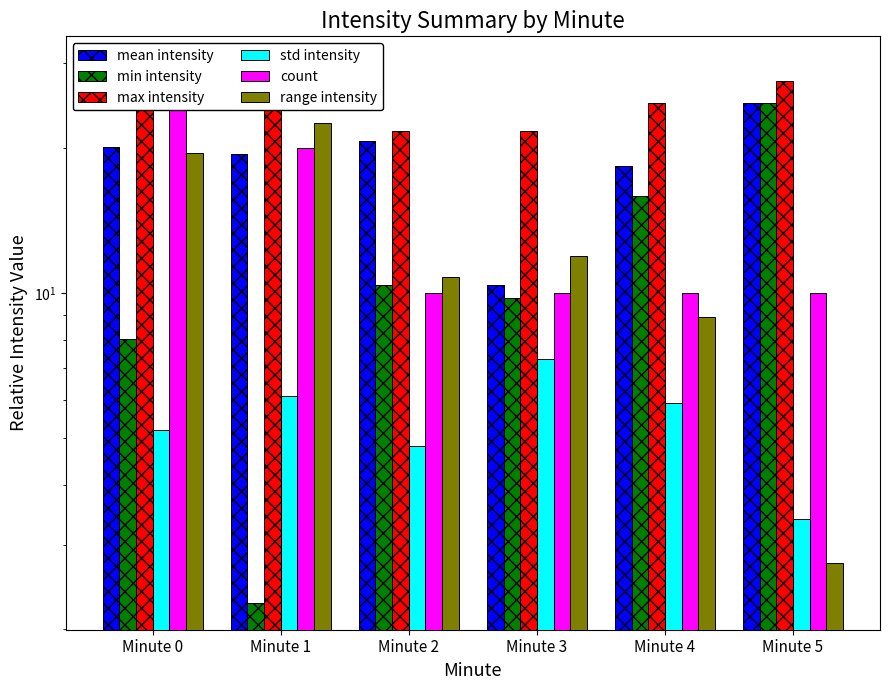

At which label does max intensity first exceed 24?

Minute 0